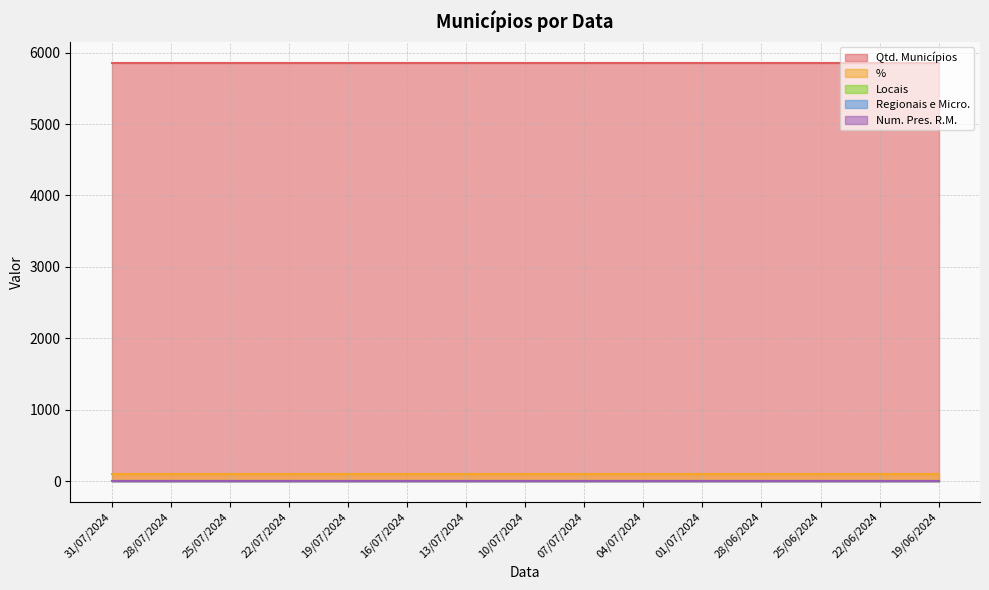

The % series shows 52.8 at 01/07/2024. True or false?

False